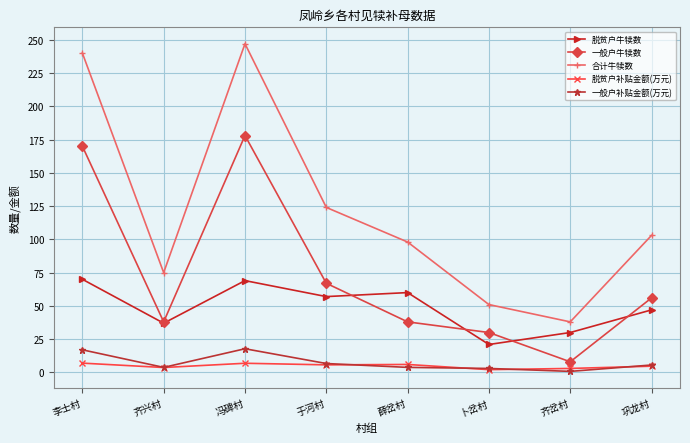

Between 李士村 and 巩龙村, which series saw the biggest shift?

合计牛犊数